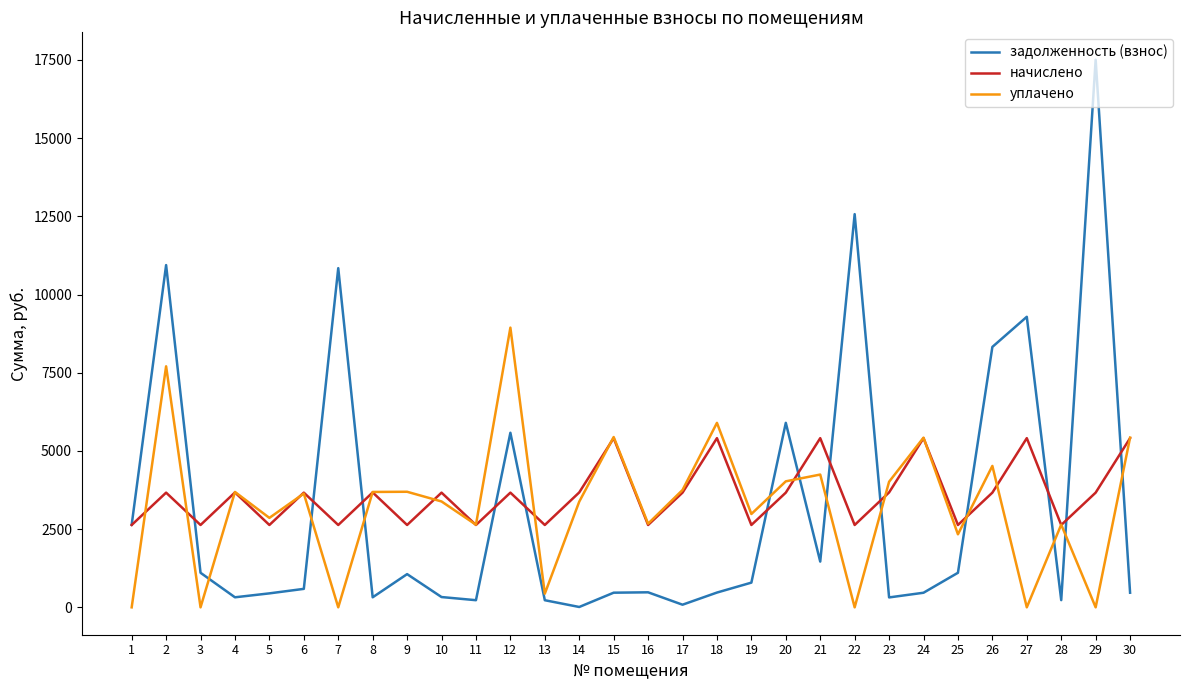

What is the maximum value for задолженность (взнос)?

17508.8